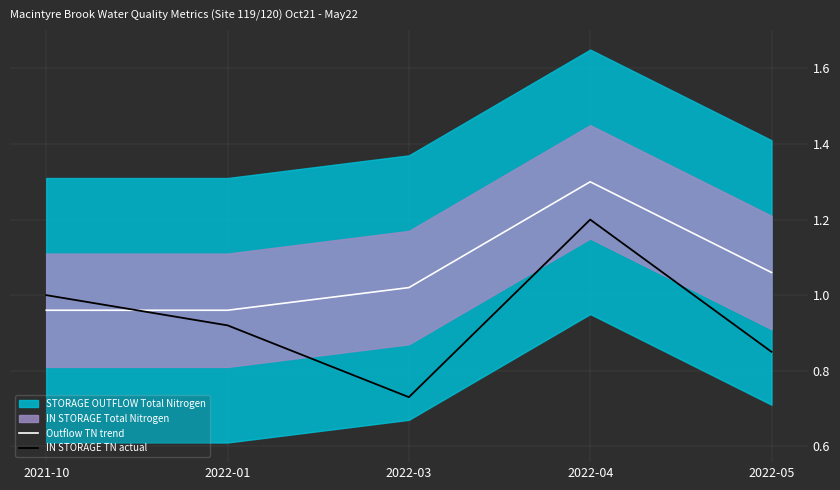

The value of Outflow TN trend at 2021-10 is 1.0. True or false?

True